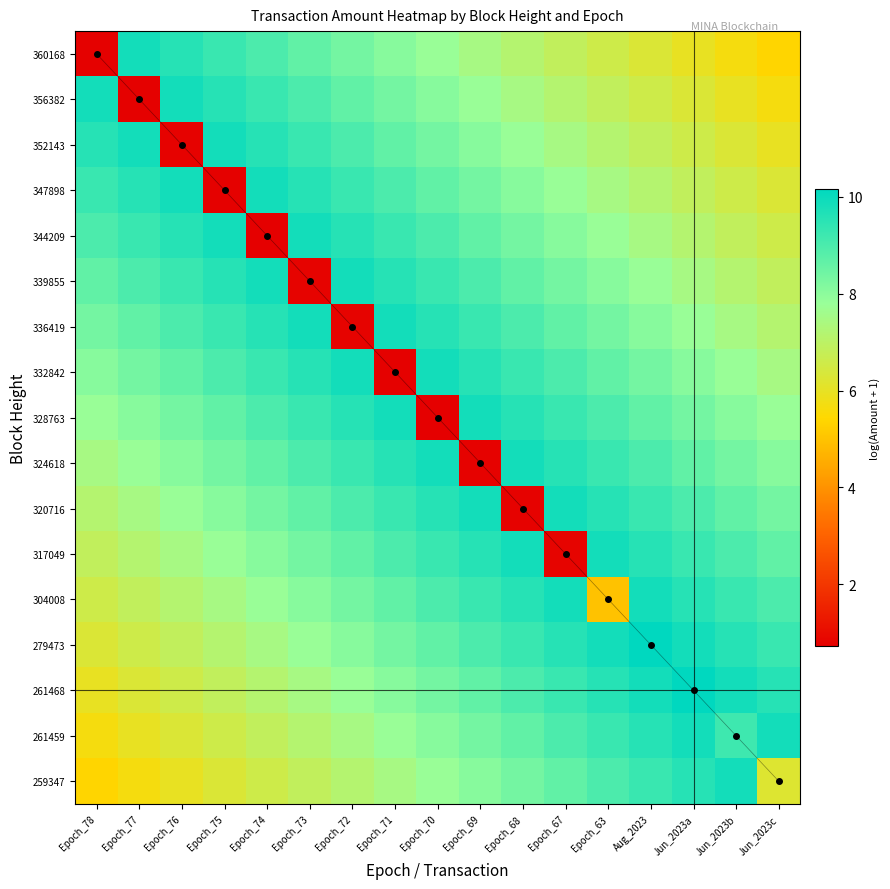

Where does the 328763 series first go above 8?

Epoch_77